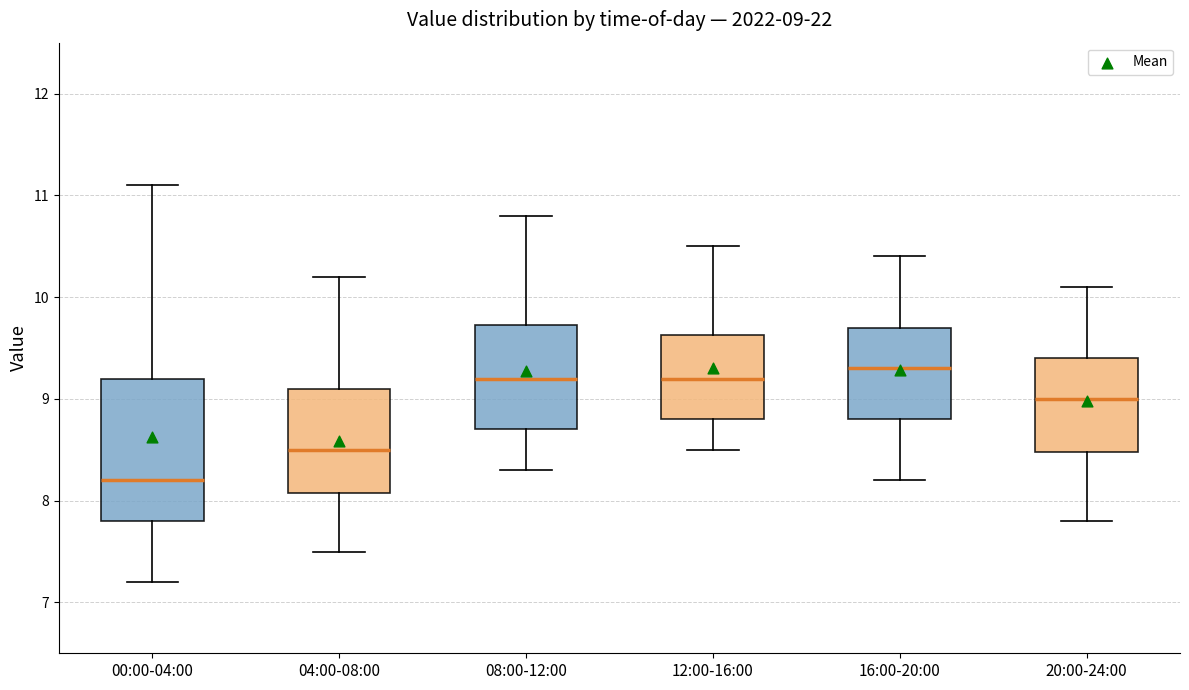

Which box's median line is the lowest?

00:00-04:00